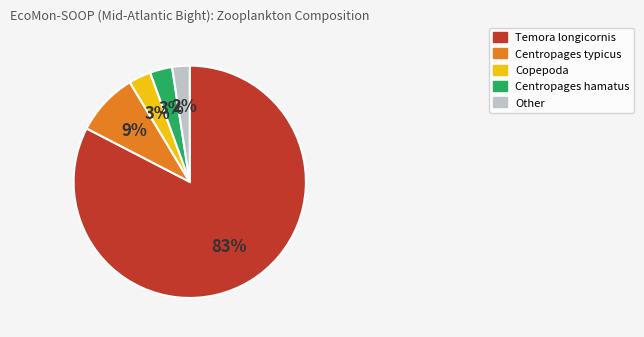

To the nearest percent, what is the average slice percentage?

20%